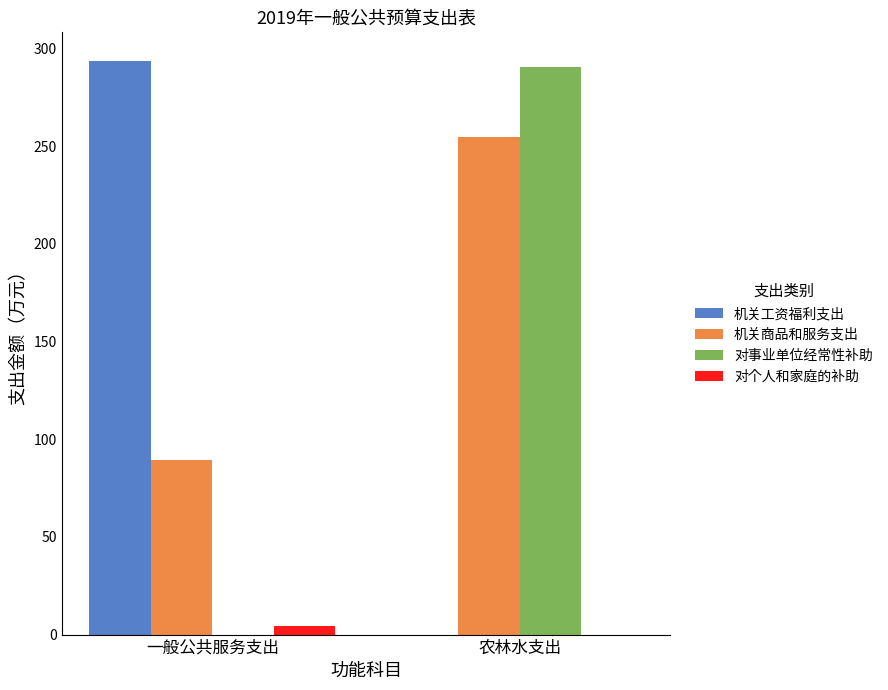

The value of 对事业单位经常性补助 at 一般公共服务支出 is 0.0. True or false?

True